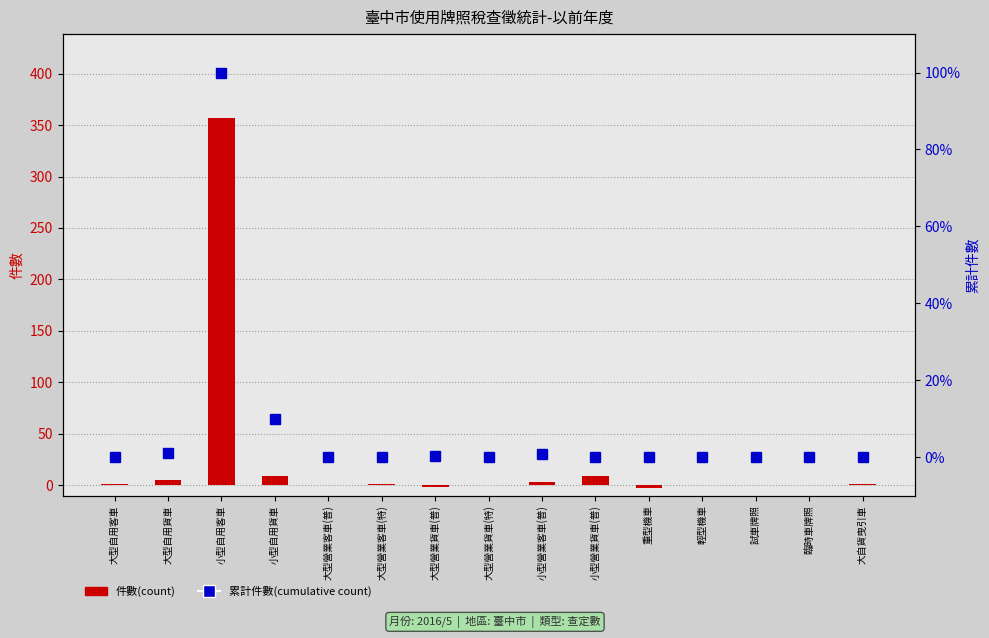

Reading left to right, extract all data points from this chart.

件數(count): 1.0	5.0	357.0	9.0	0.0	1.0	-2.0	0.0	3.0	9.0	-3.0	0.0	0.0	0.0	1.0
累計件數(cumulative count): 0.0	1.2	100.0	9.9	0.0	0.1	0.3	0.1	0.8	0.1	0.0	0.0	0.0	0.0	0.0